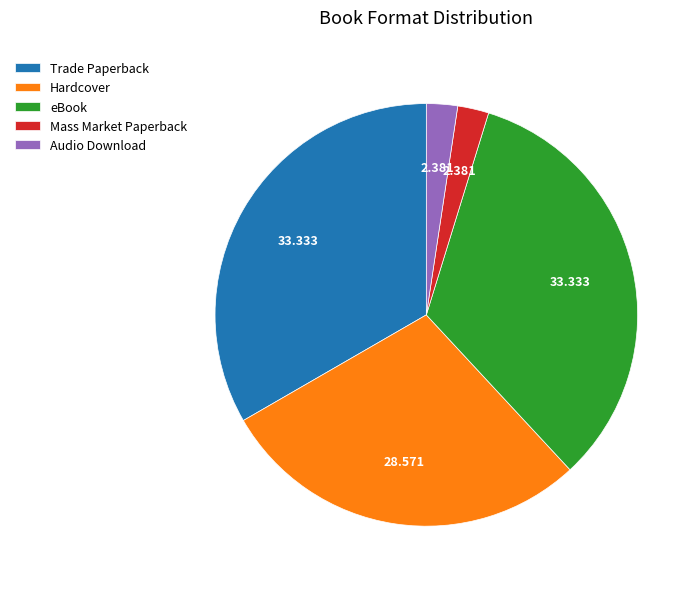

Between eBook and Mass Market Paperback, which is larger?

eBook